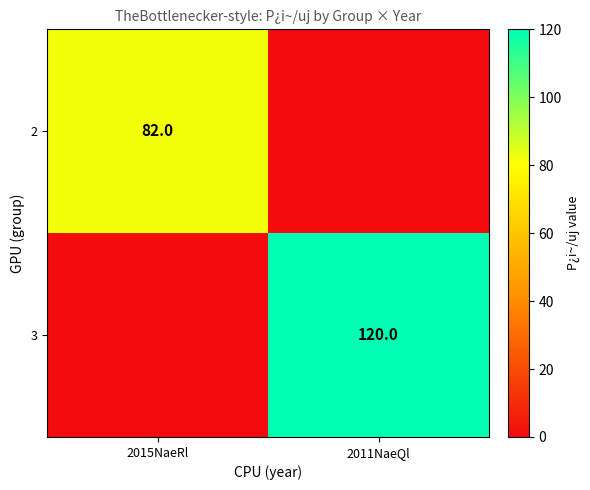

True or false: 2 has a value of 52 at 2015NaeRl.

False